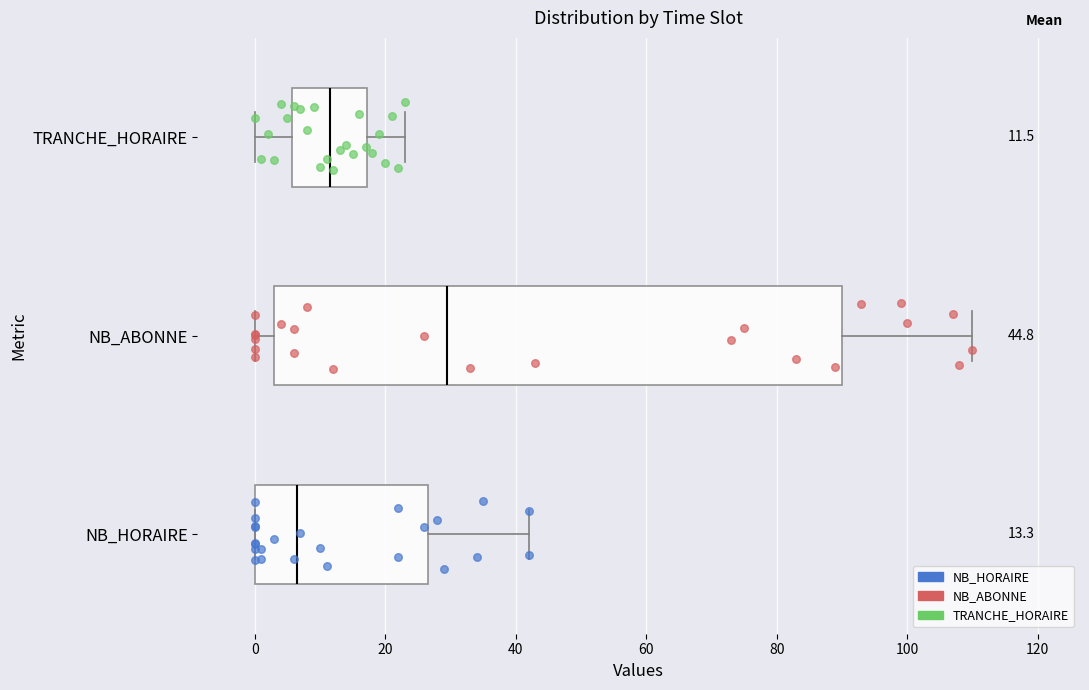

Which box's median line is the furthest to the right?

NB_ABONNE